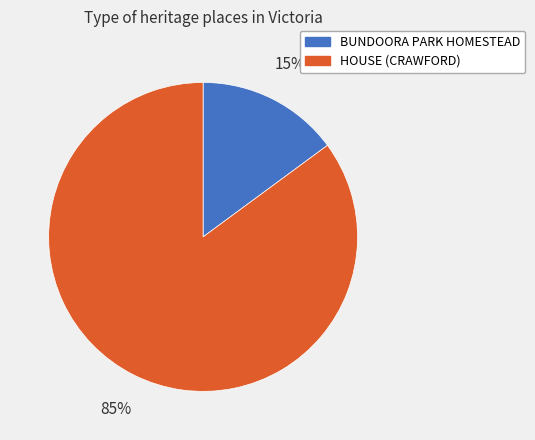

The HOUSE (CRAWFORD) slice represents 74% of the pie. True or false?

False